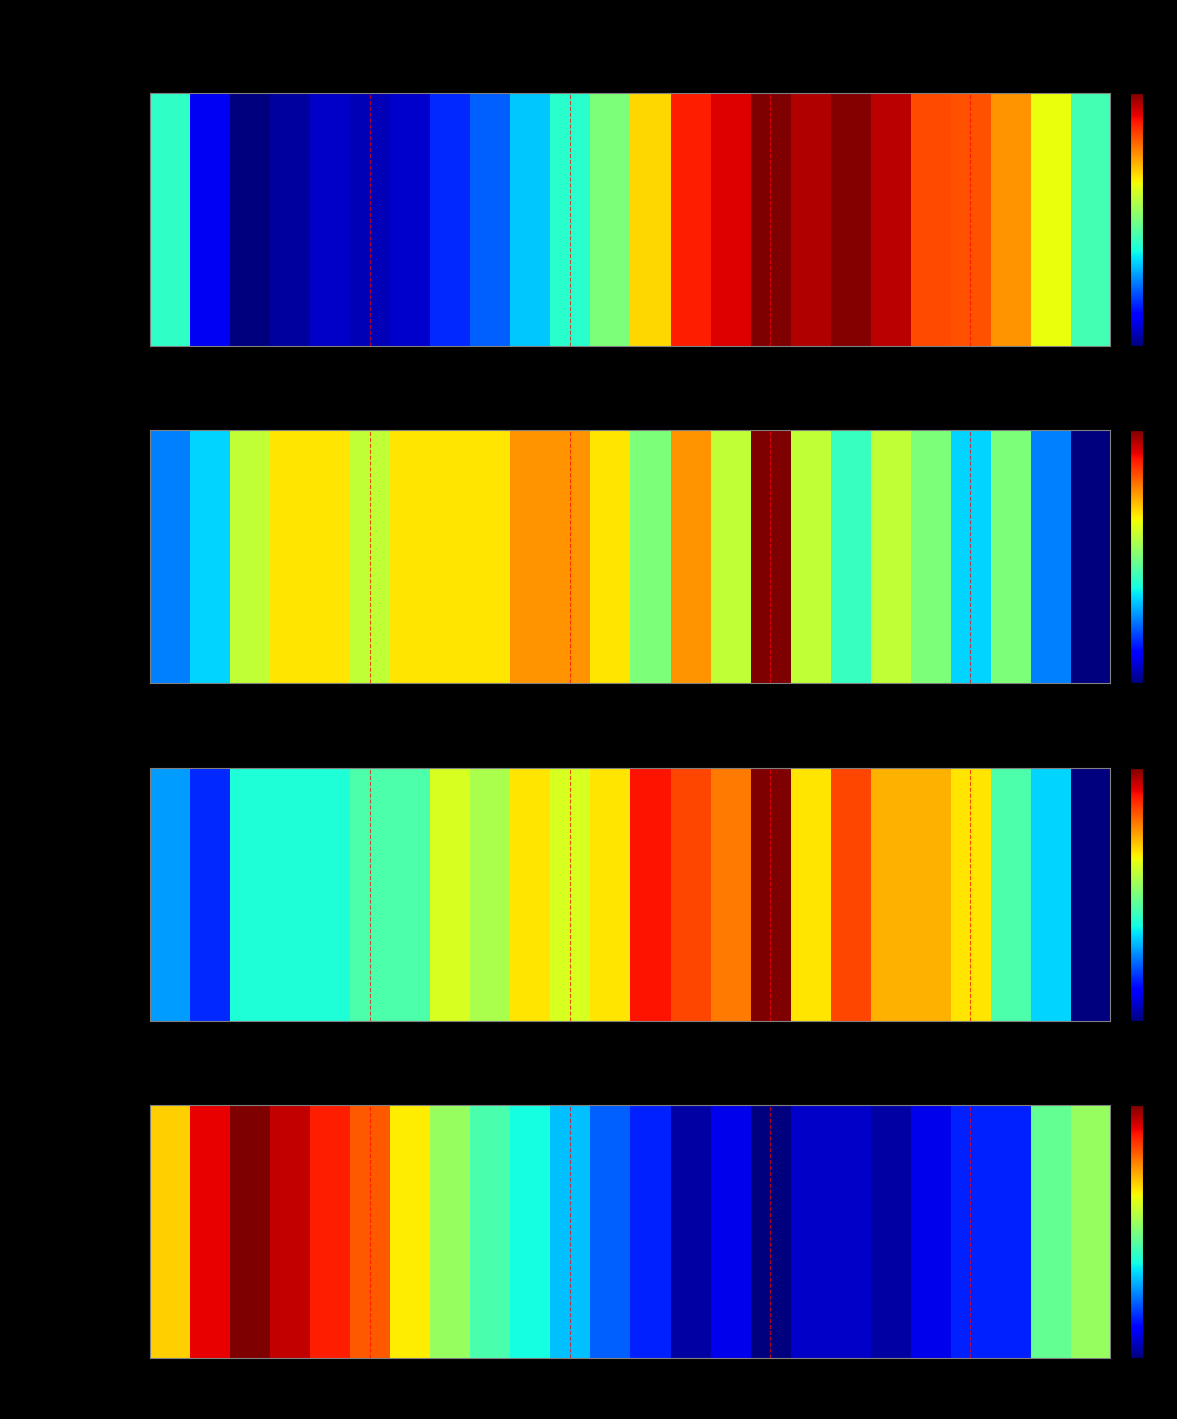

What is the change in value from 17:00 to 14:00?

+1